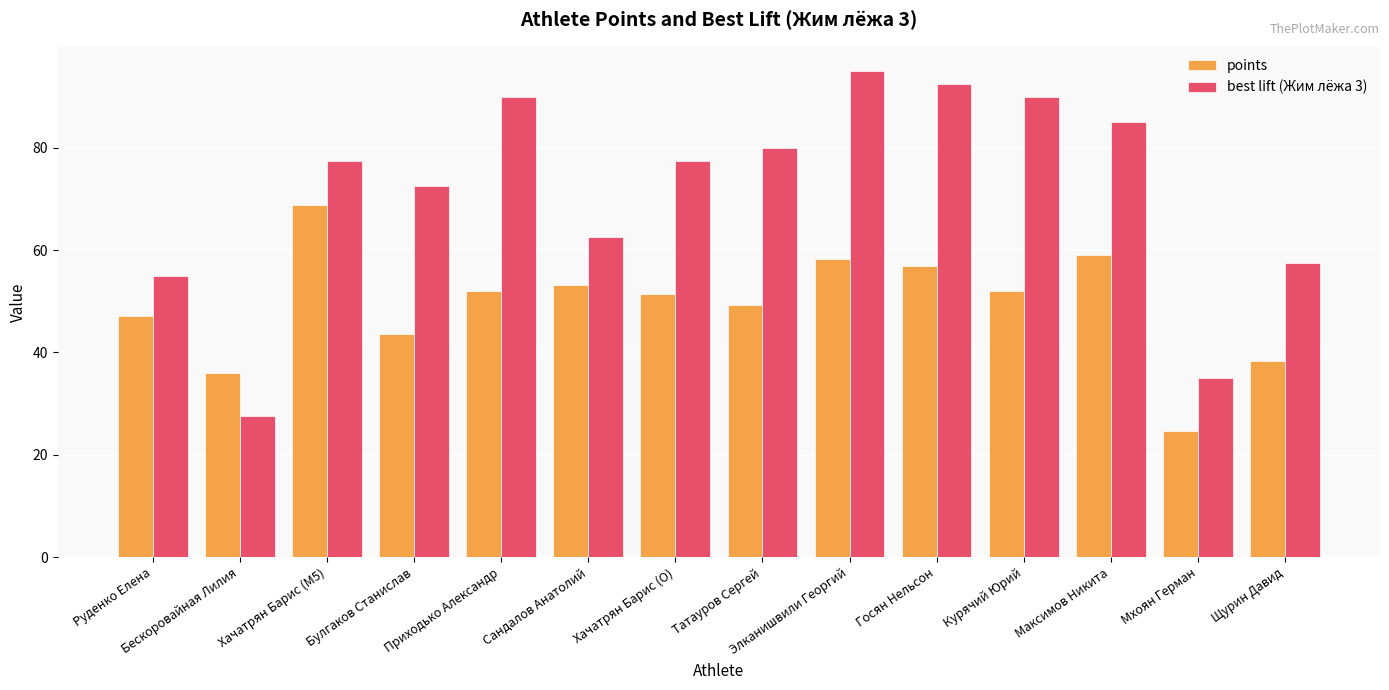

At which label is points closest to 46?

Руденко Елена